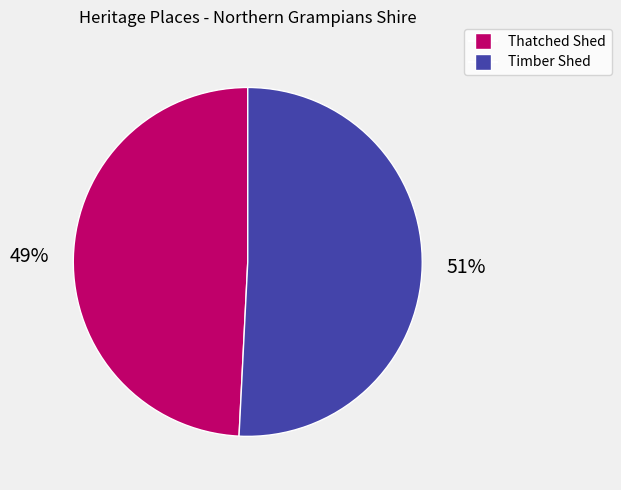

Does any single category account for the majority?

Yes